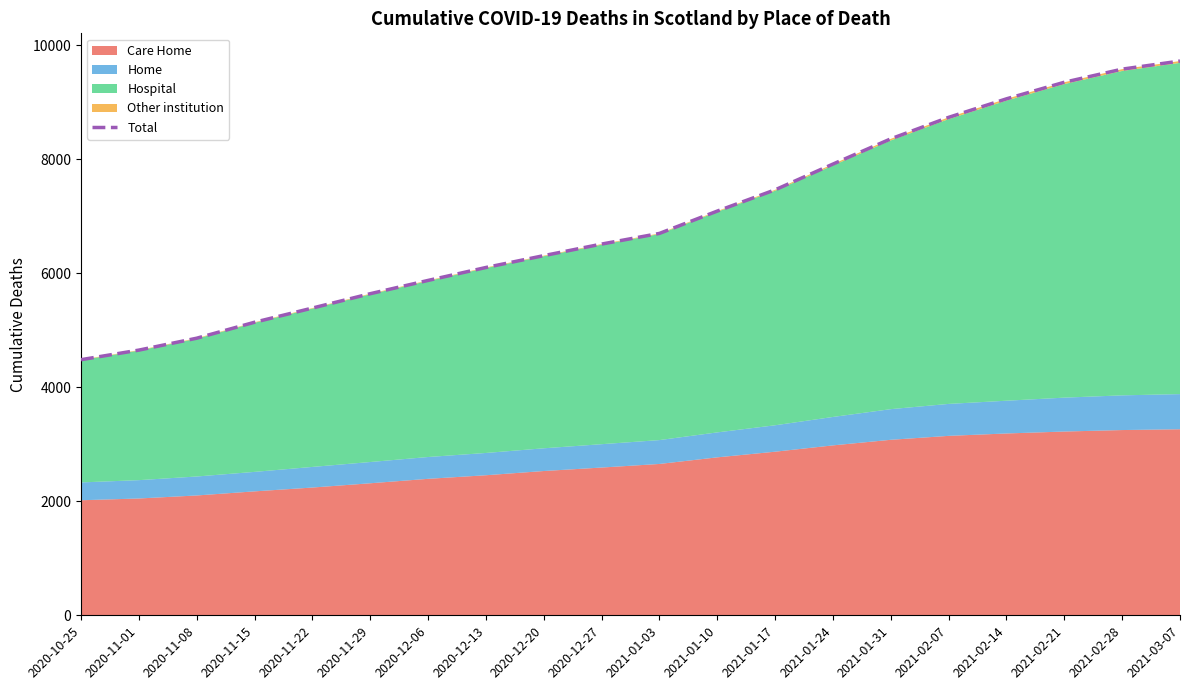

Where is the data nearest to the value 7106?

2021-01-10